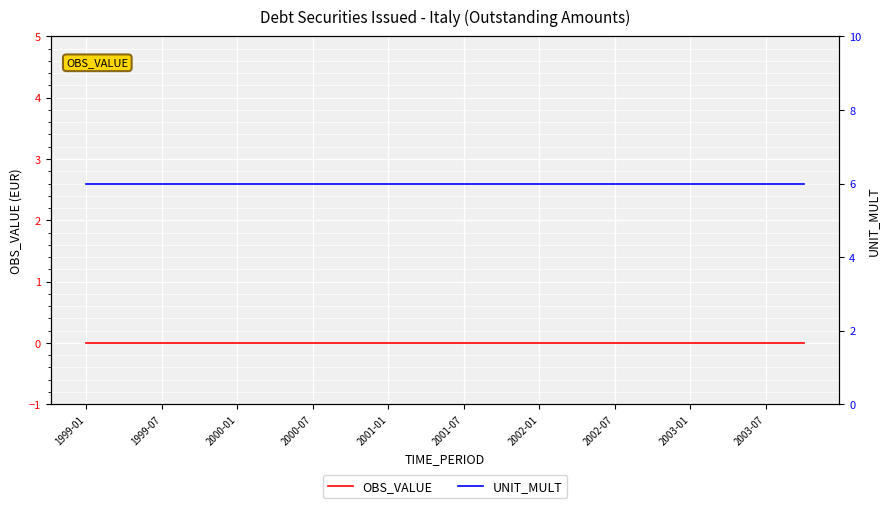

How many distinct data groups are displayed?

2